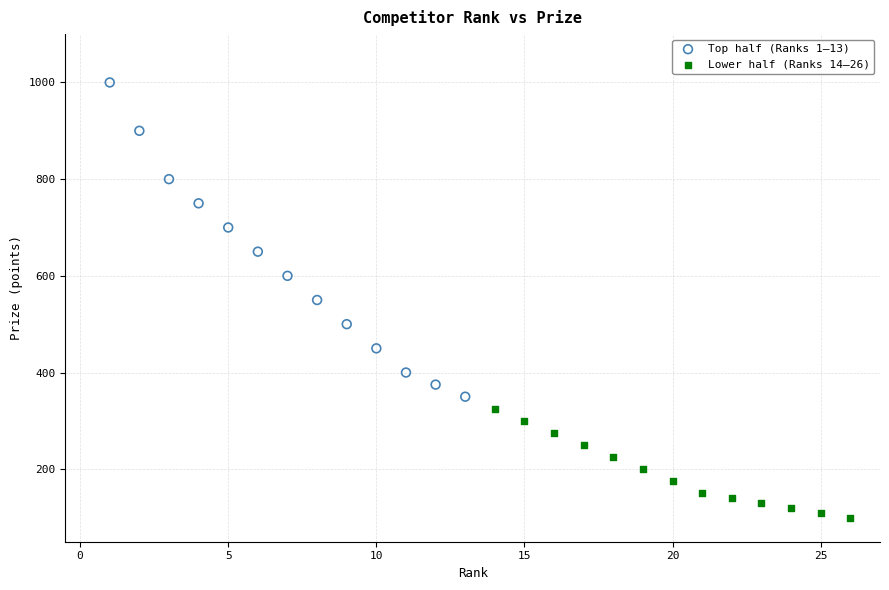

Which series reaches the maximum Y coordinate?

Top half (Ranks 1–13)